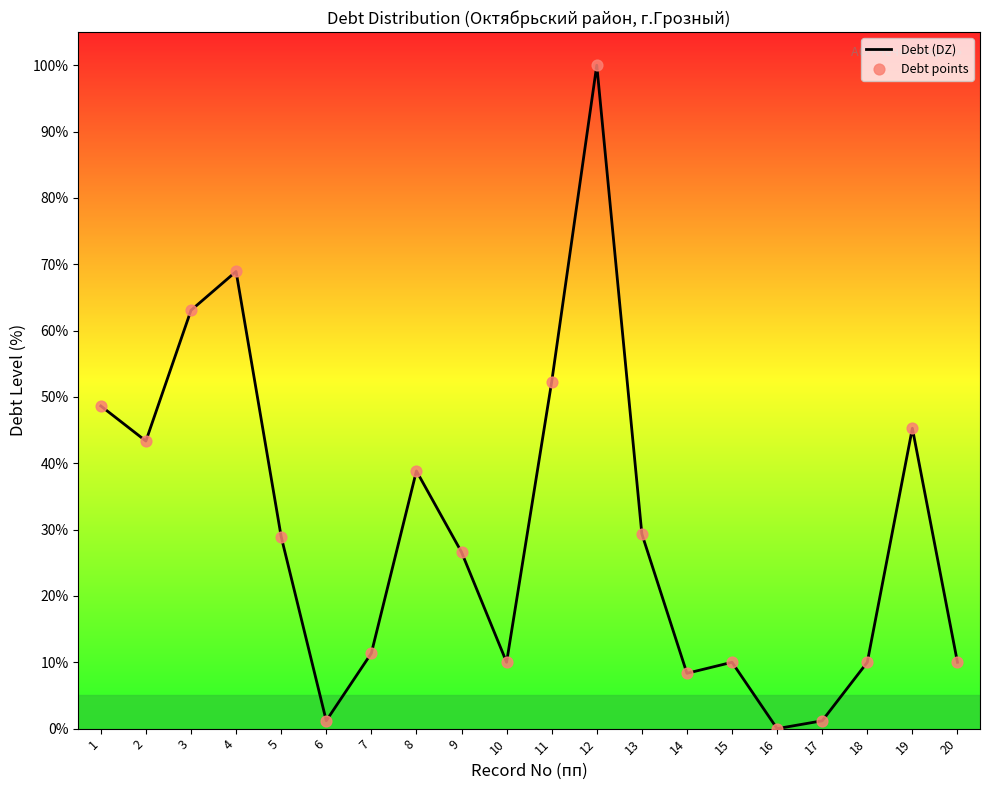

What is the change in value from 4 to 8?

-30.1